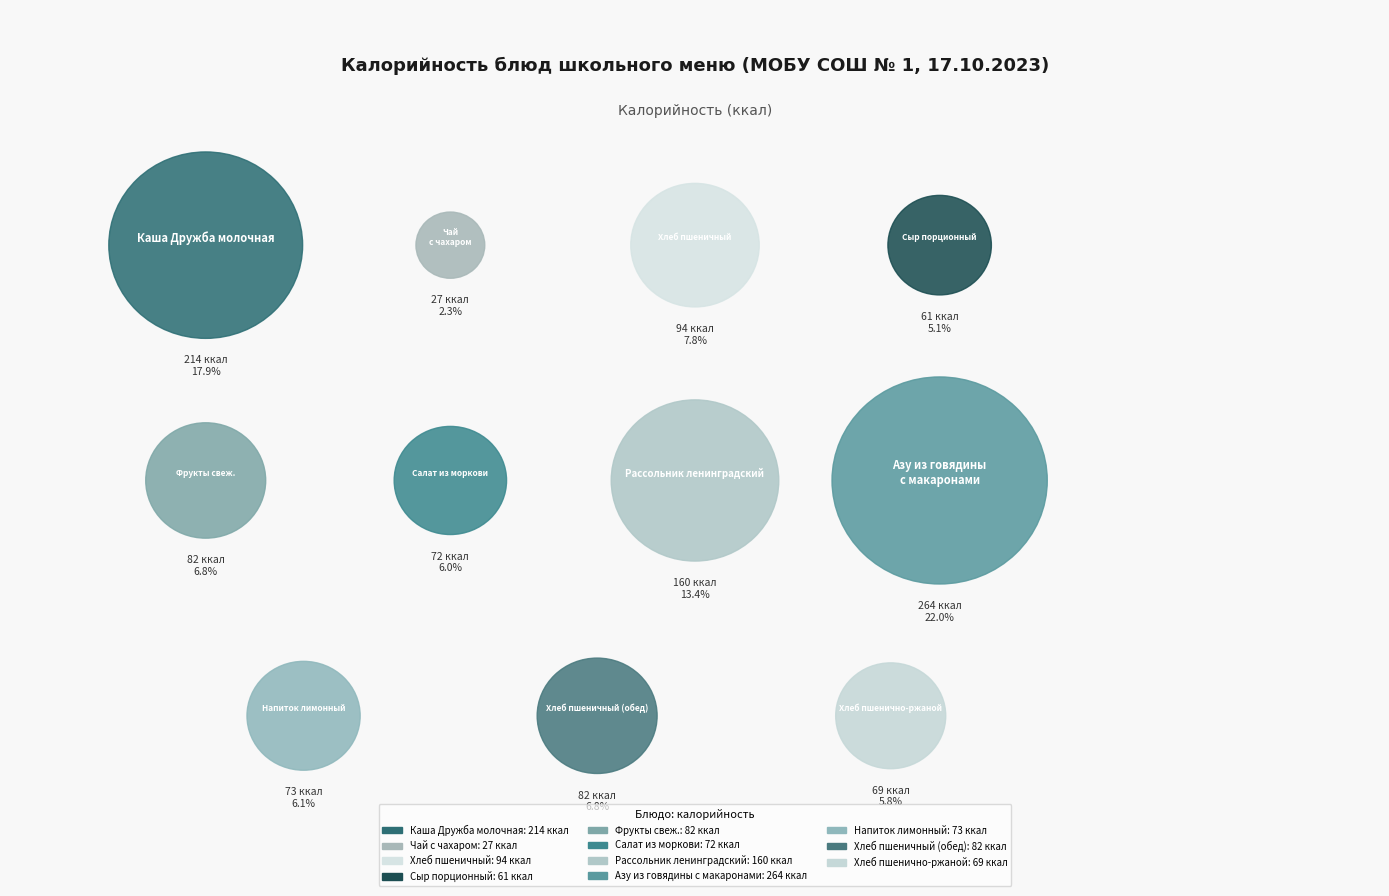

The Салат из моркови slice represents 1% of the pie. True or false?

False